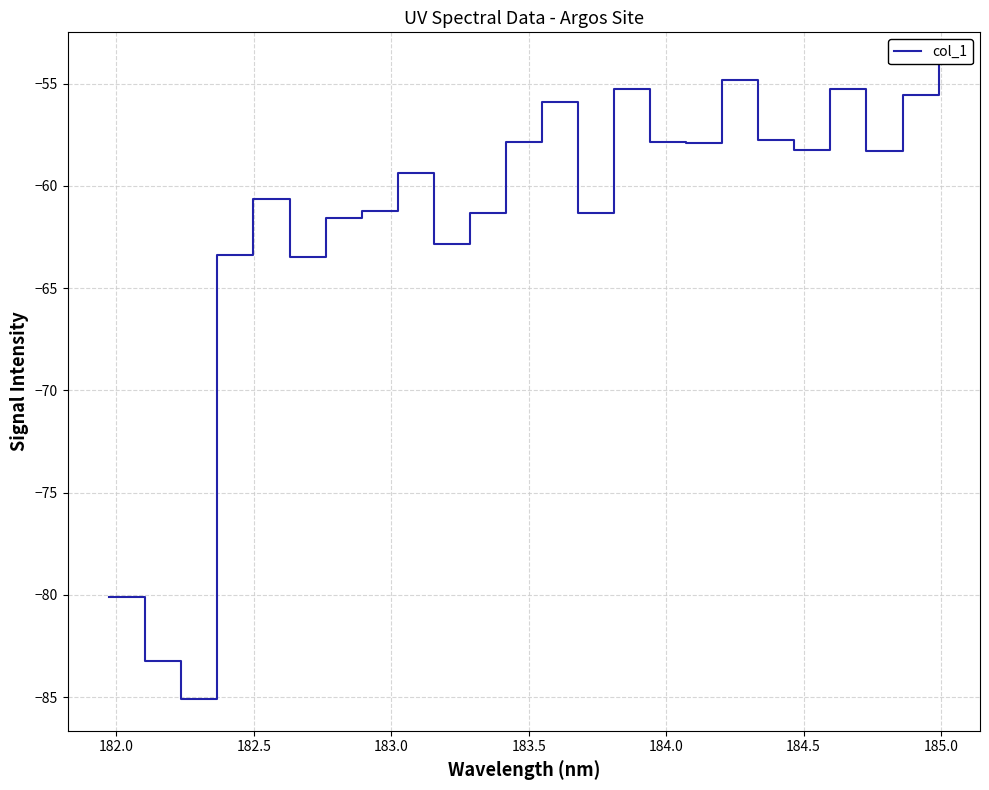

True or false: the data has more than 2 interior local peaks.

True